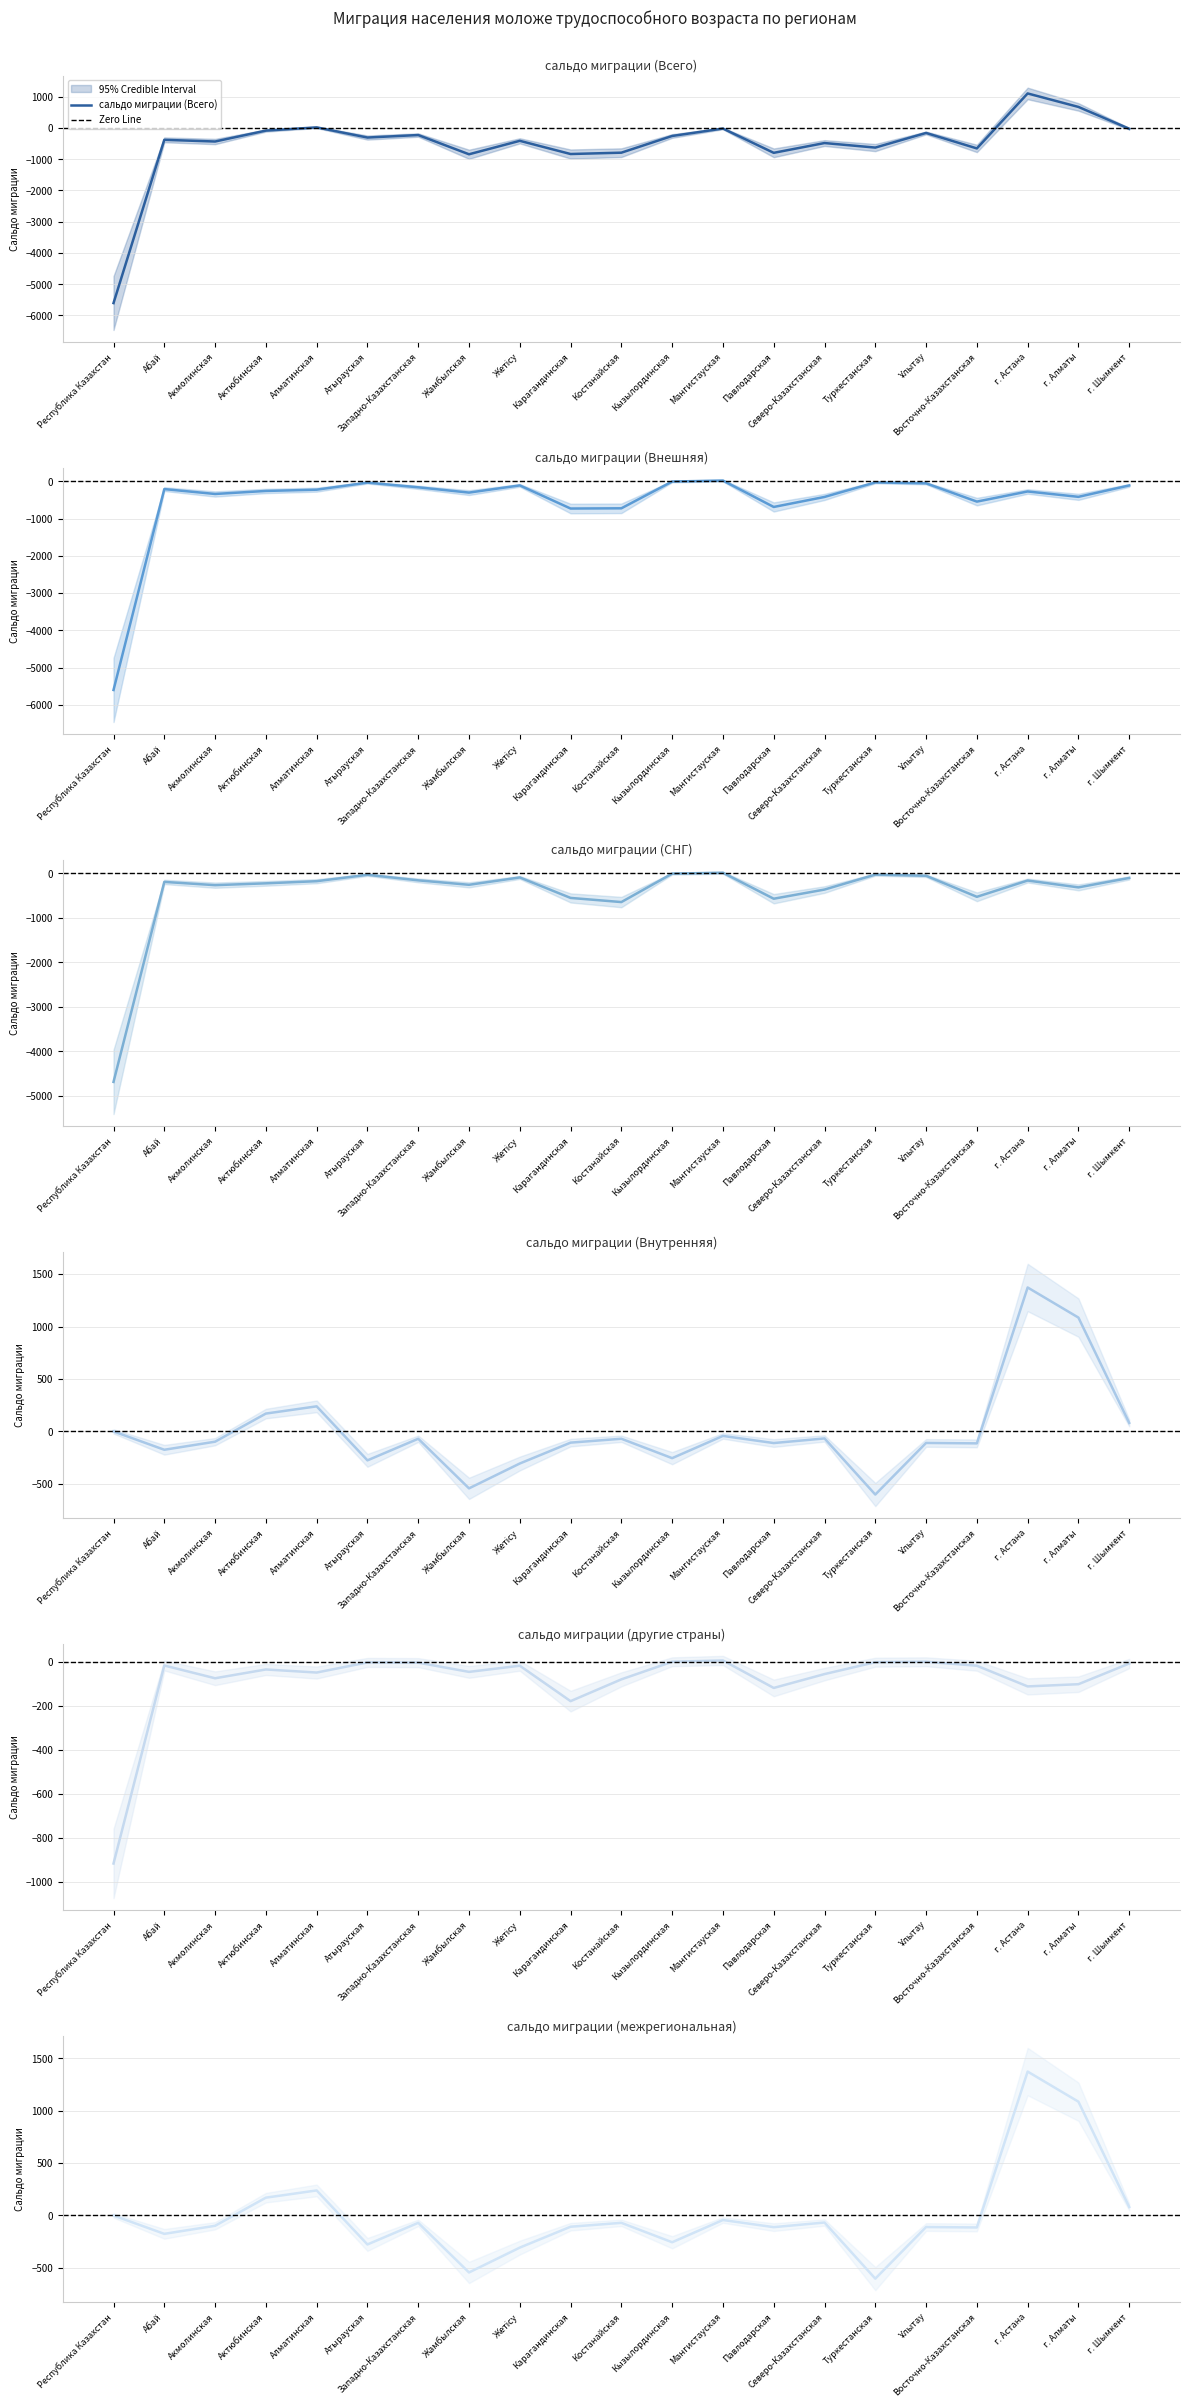

Which series has the largest total across all categories?

сальдо миграции (Внутренняя)